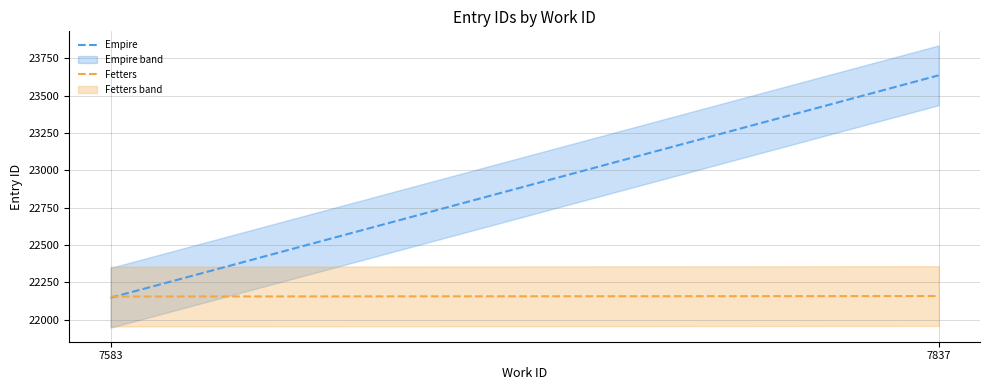

How many Fetters values are between 22156 and 22159?

2